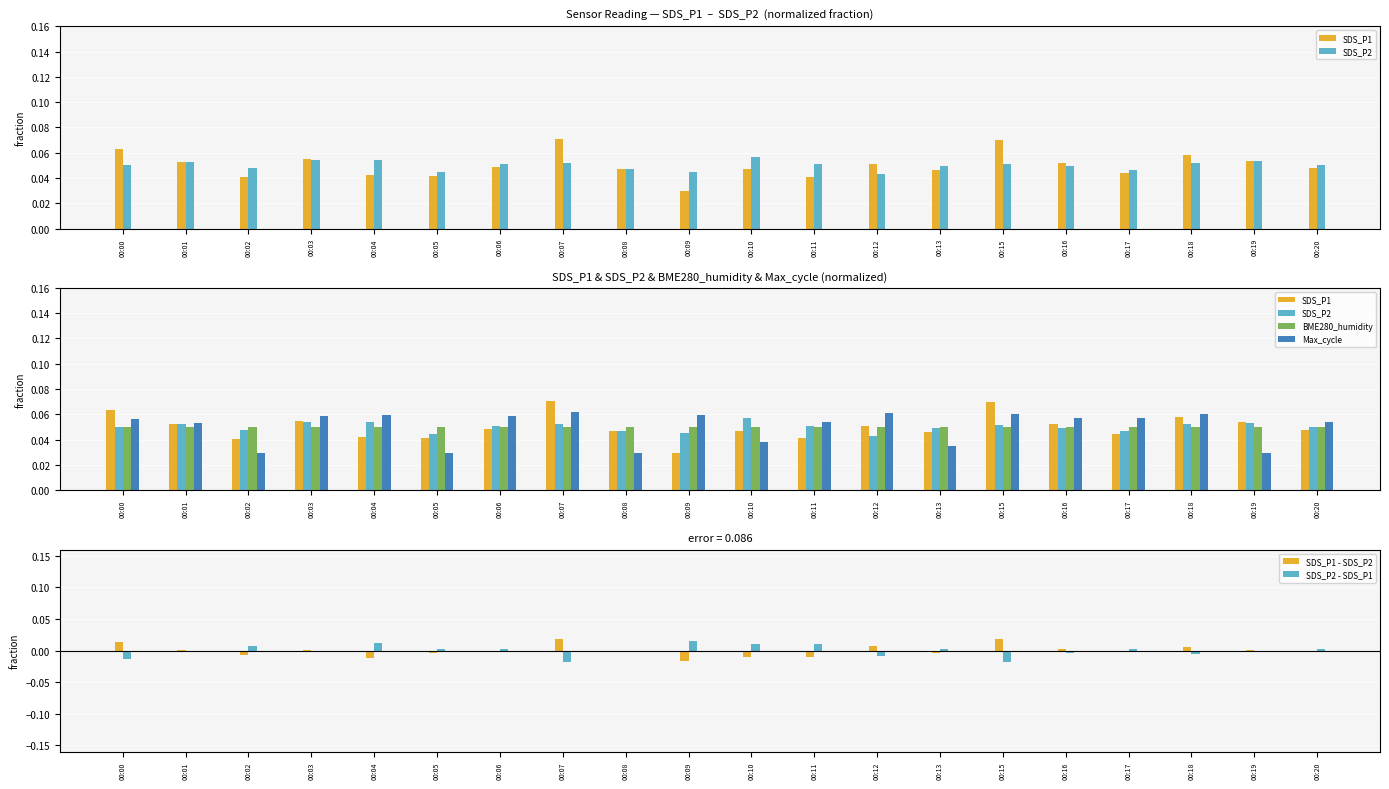

How many values in the SDS_P2 - SDS_P1 series exceed 0?

10